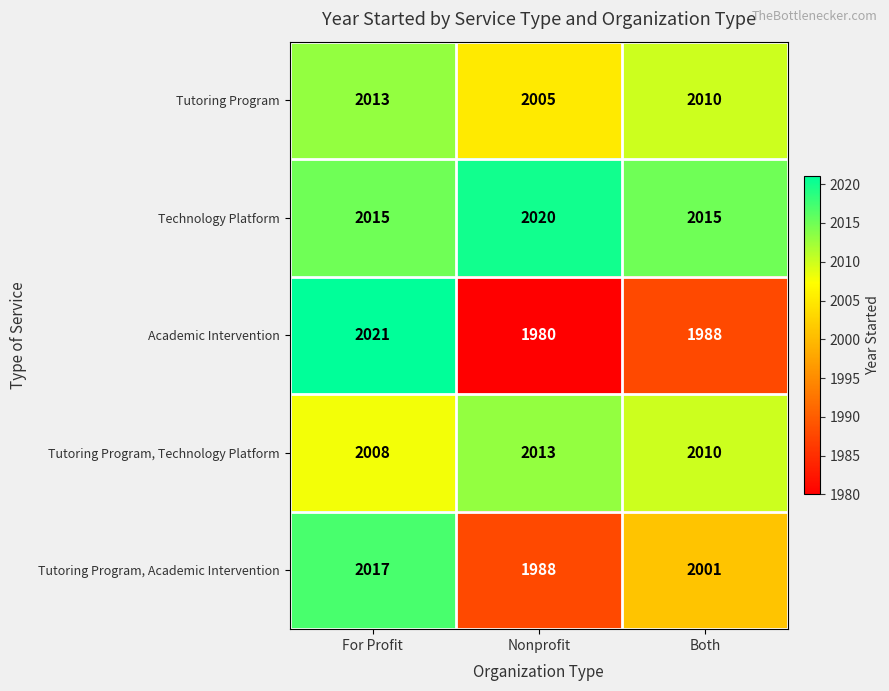

How many Tutoring Program, Technology Platform values are between 2008 and 2013?

3